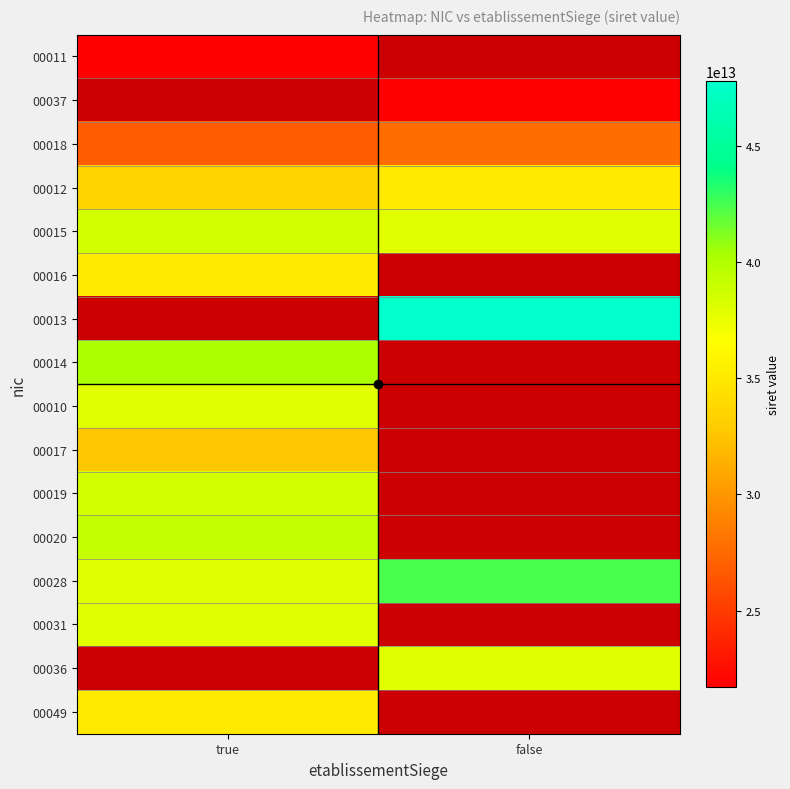

At how many categories does at least one series exceed 47737512579892?

1